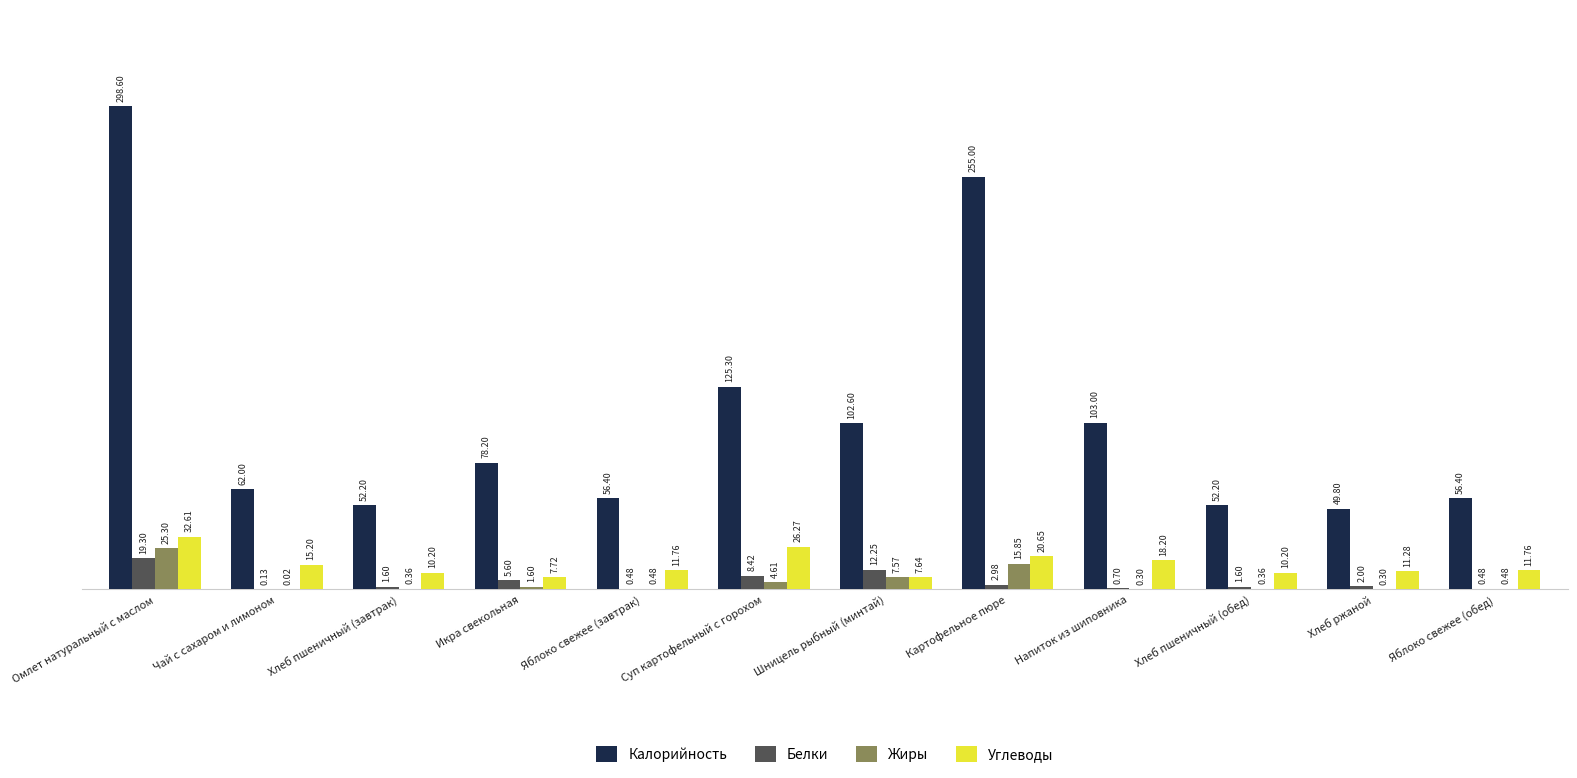

What is the spread (max minus min) of values at Картофельное пюре?

252.0